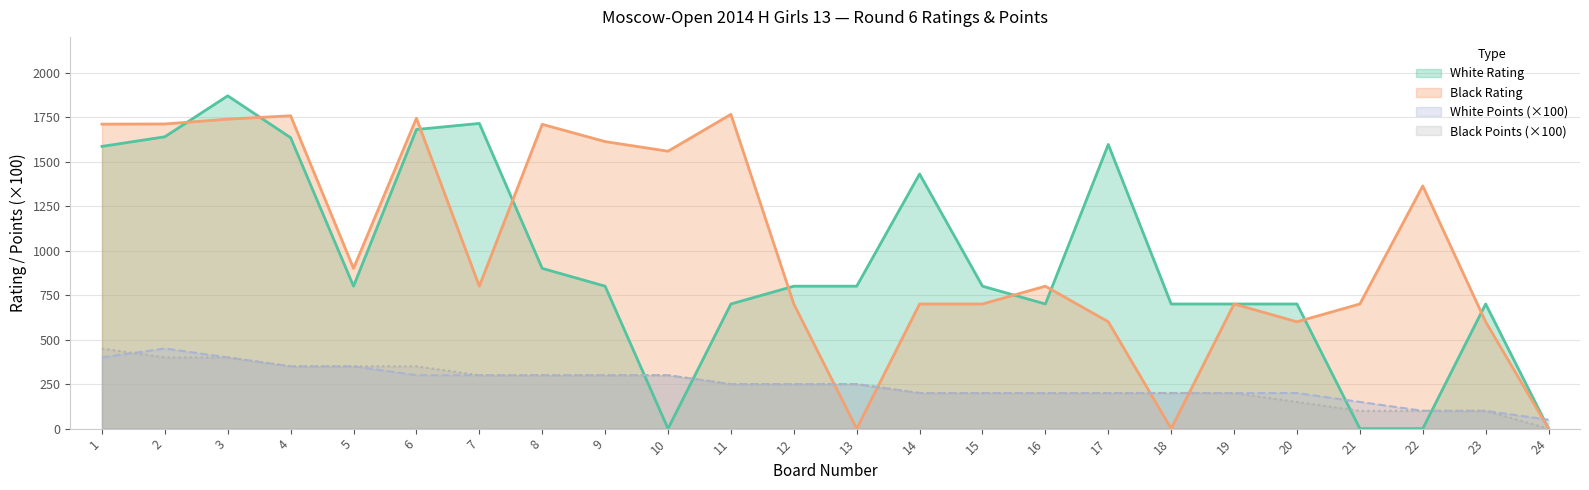

Reading left to right, extract all data points from this chart.

White Rating: 1585	1639	1869	1634	800	1680	1714	900	800	0	700	800	800	1430	800	700	1596	700	700	700	0	0	700	0
Black Rating: 1710	1711	1738	1757	900	1743	800	1709	1612	1558	1765	700	0	700	700	800	600	0	700	600	700	1363	600	0
White Points: 400	450	400	350	350	300	300	300	300	300	250	250	250	200	200	200	200	200	200	200	150	100	100	50
Black Points: 450	400	400	350	350	350	300	300	300	300	250	250	250	200	200	200	200	200	200	150	100	100	100	0